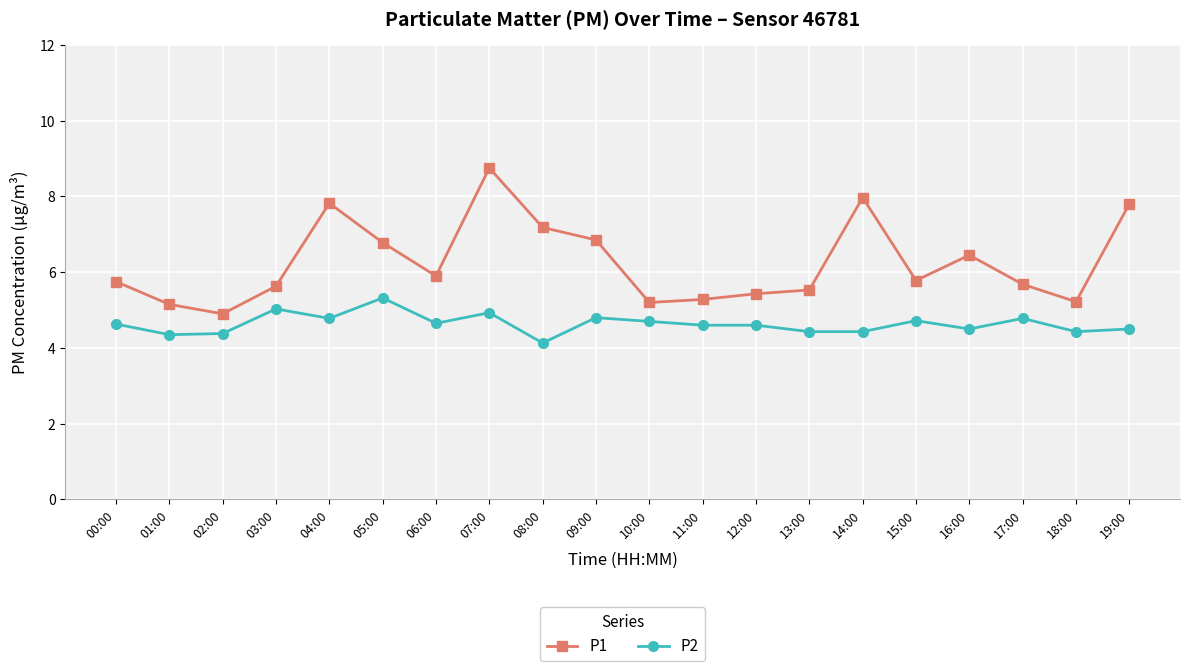

True or false: P1 and P2 cross at least once.

False